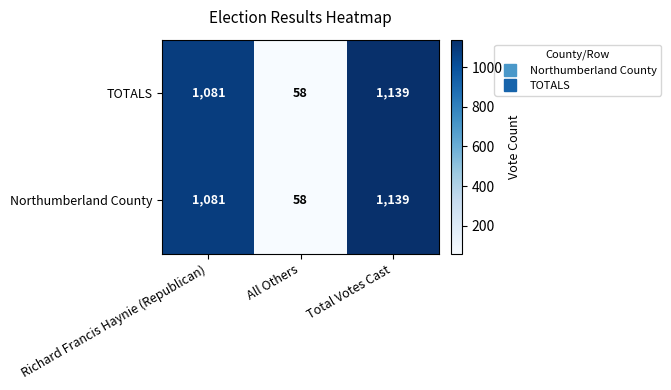

Which label corresponds to the largest value in the chart?

Total Votes Cast